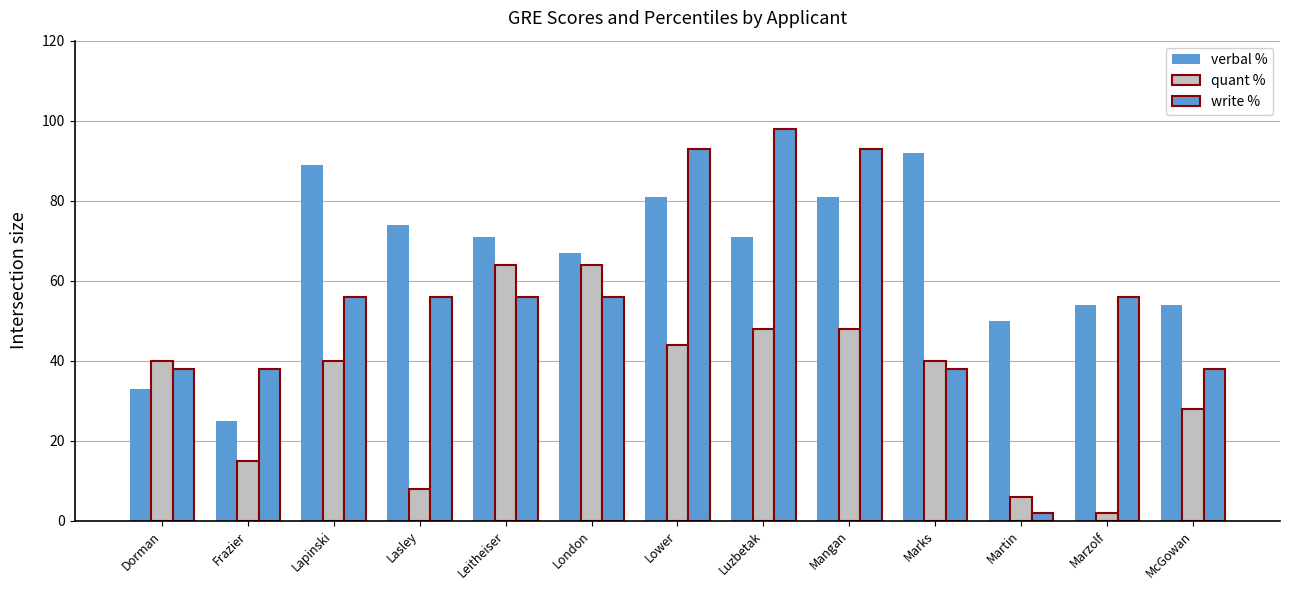

How many distinct data groups are displayed?

3